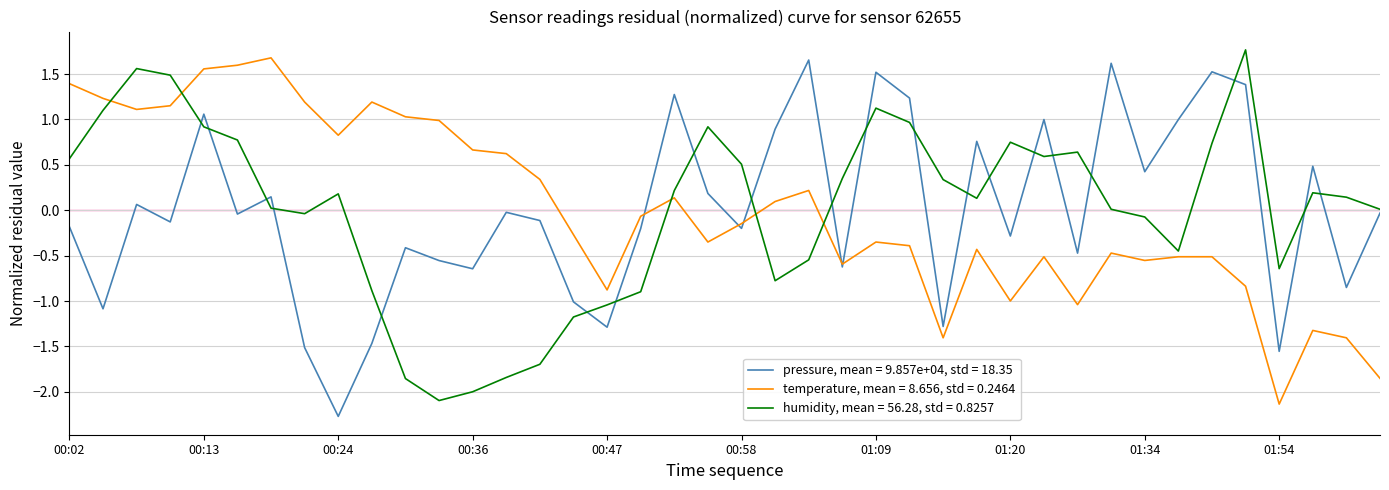

True or false: humidity, mean = 56.28, std = 0.8257 and temperature, mean = 8.656, std = 0.2464 cross at least once.

True